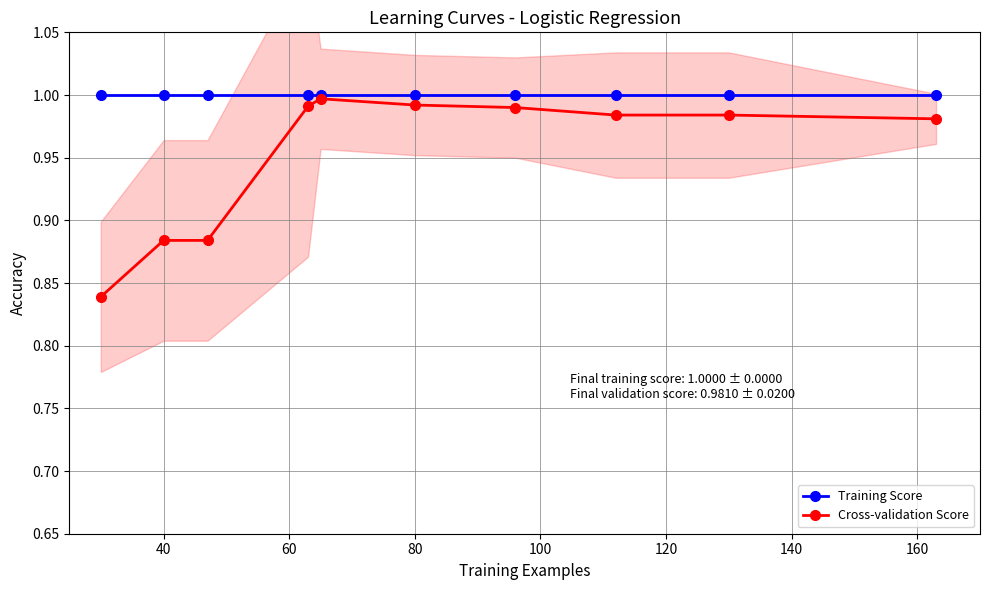

What is the highest value of the Training Score series?

1.0